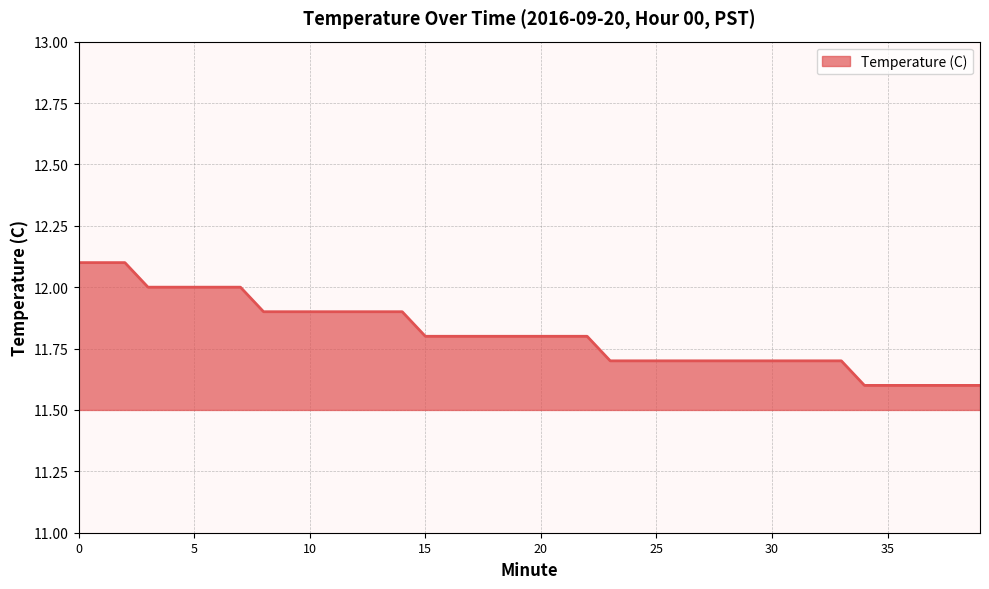

What is the minimum value shown in the chart?

11.6